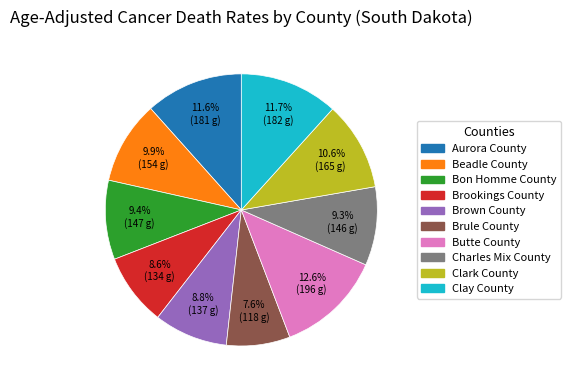

Which category has the biggest portion of the pie?

Butte County